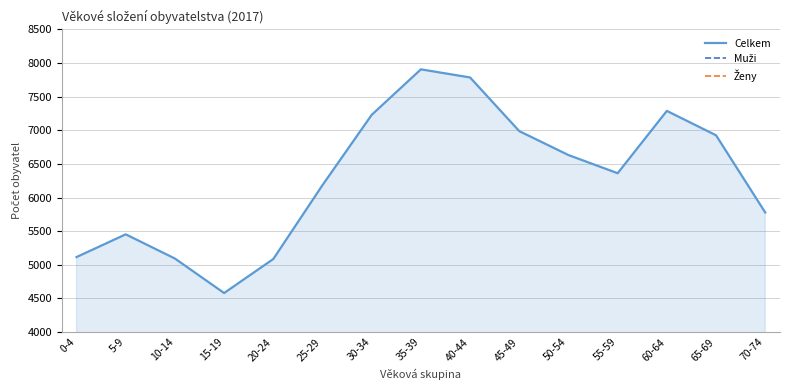

True or false: Celkem has a value of 5115 at 0-4.

True